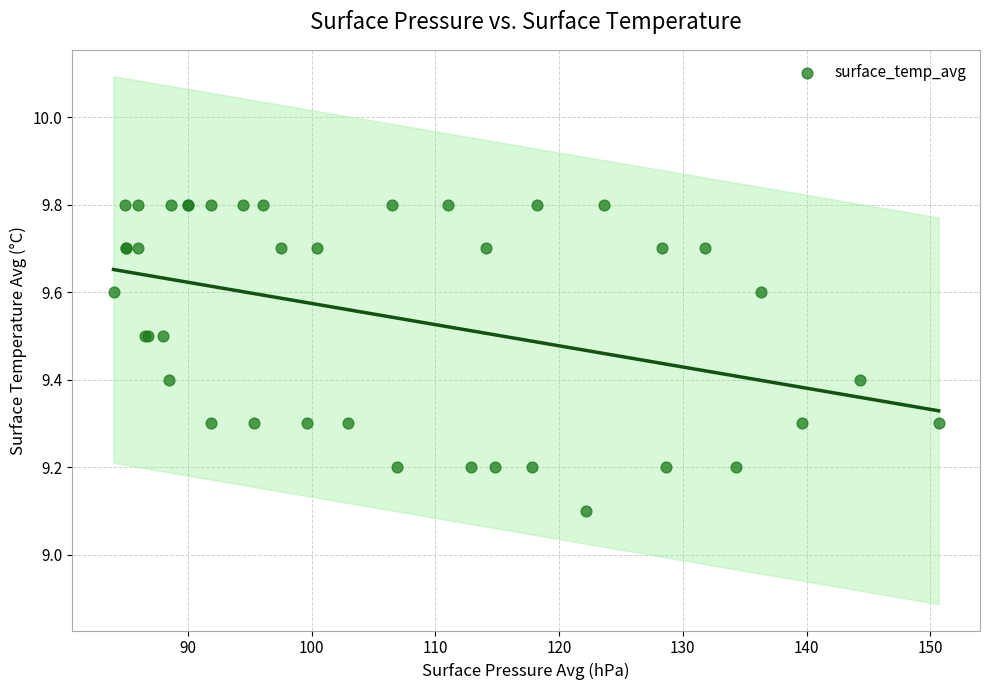

What Y value in the scatter plot is closest to 9?

9.1